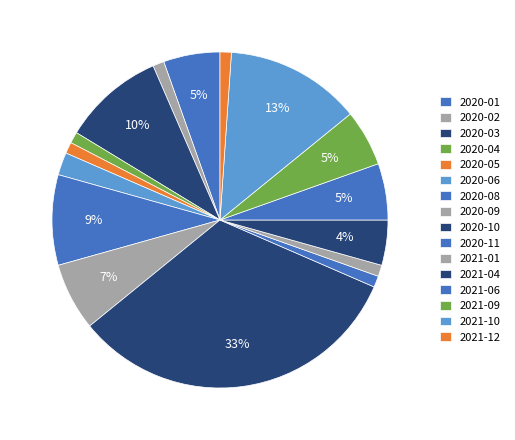

How many slices are in this pie chart?

16